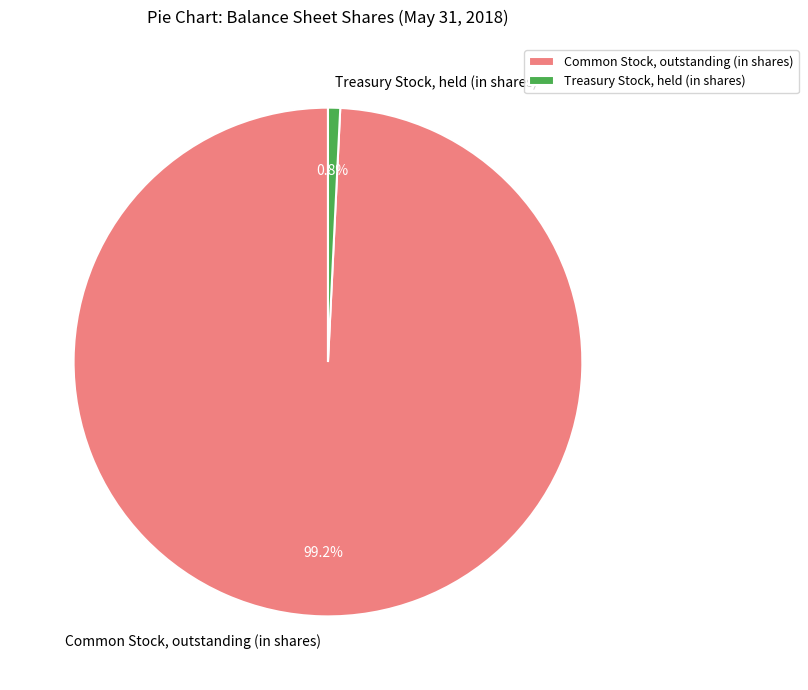

Approximately how many times larger is the value at Common Stock, outstanding (in shares) compared to Treasury Stock, held (in shares)?

128.9